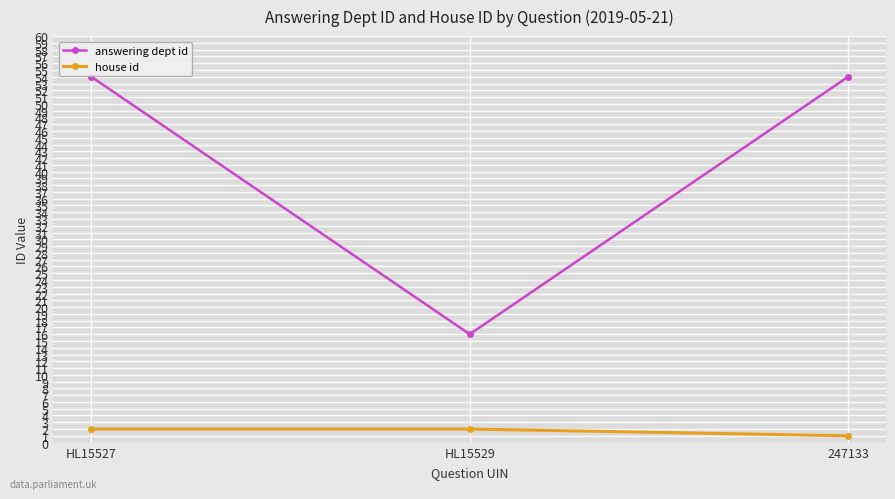

What is the average value of the answering dept id series?

41